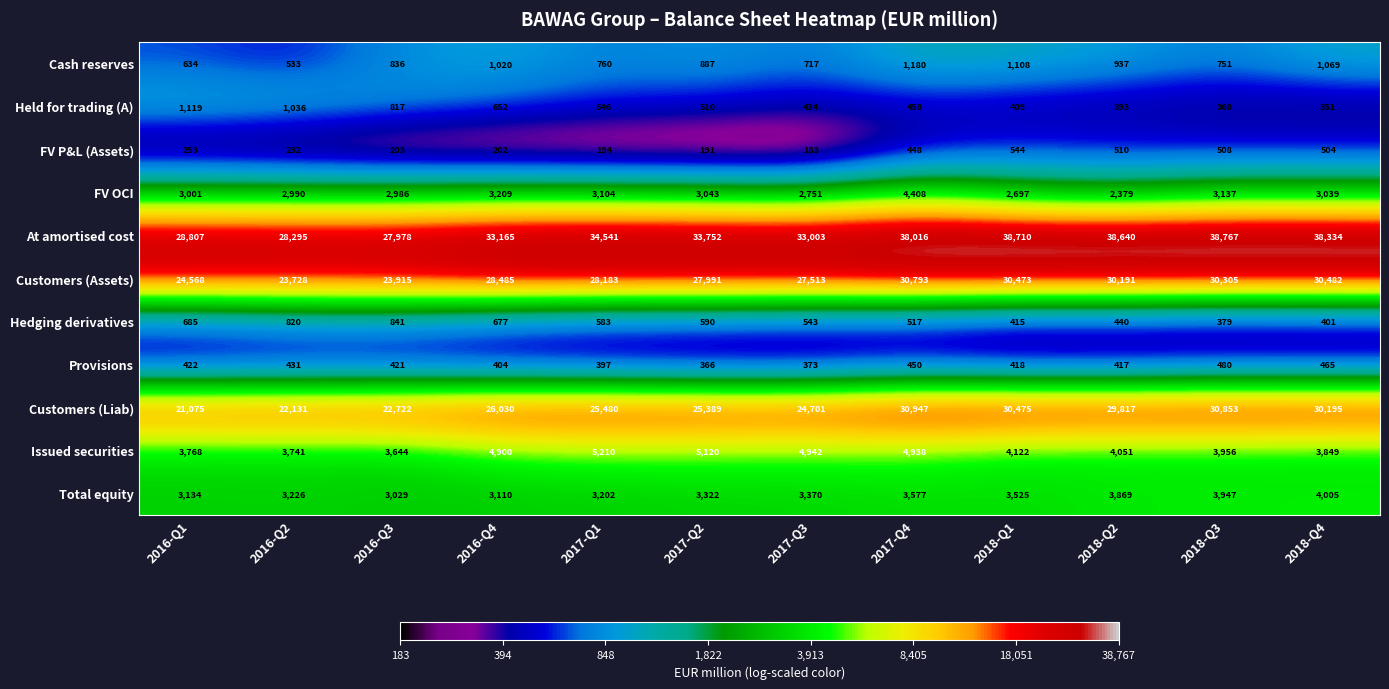

What is the sum of the Cash reserves values at 2016-Q2 and 2017-Q2?

1420